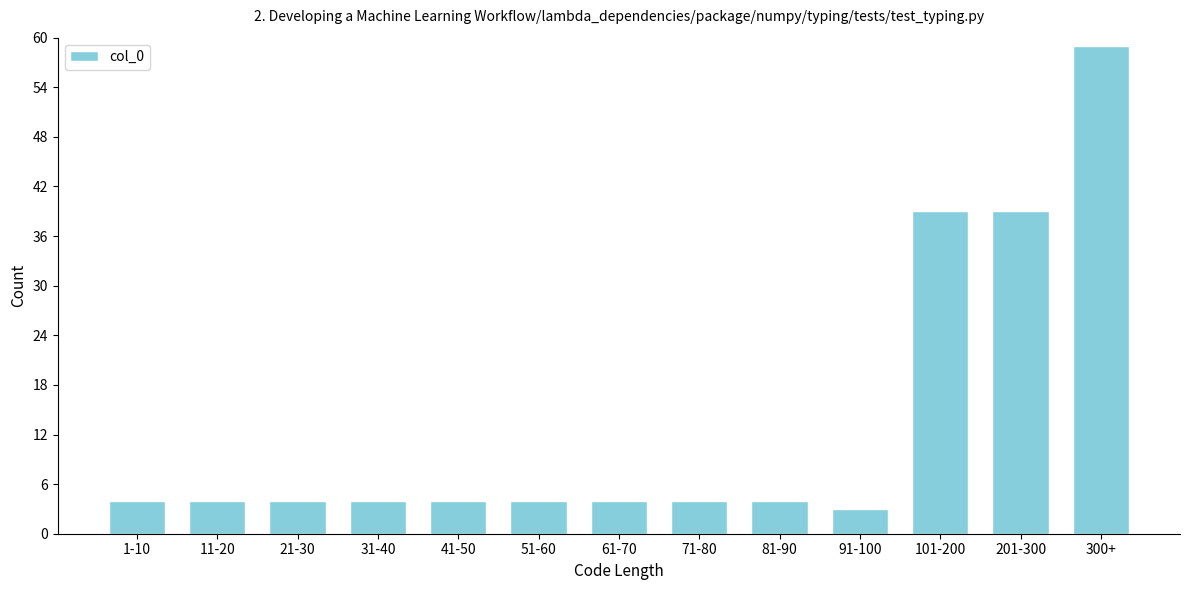

Reading left to right, transcribe all the data shown in this chart.

4	4	4	4	4	4	4	4	4	3	39	39	59